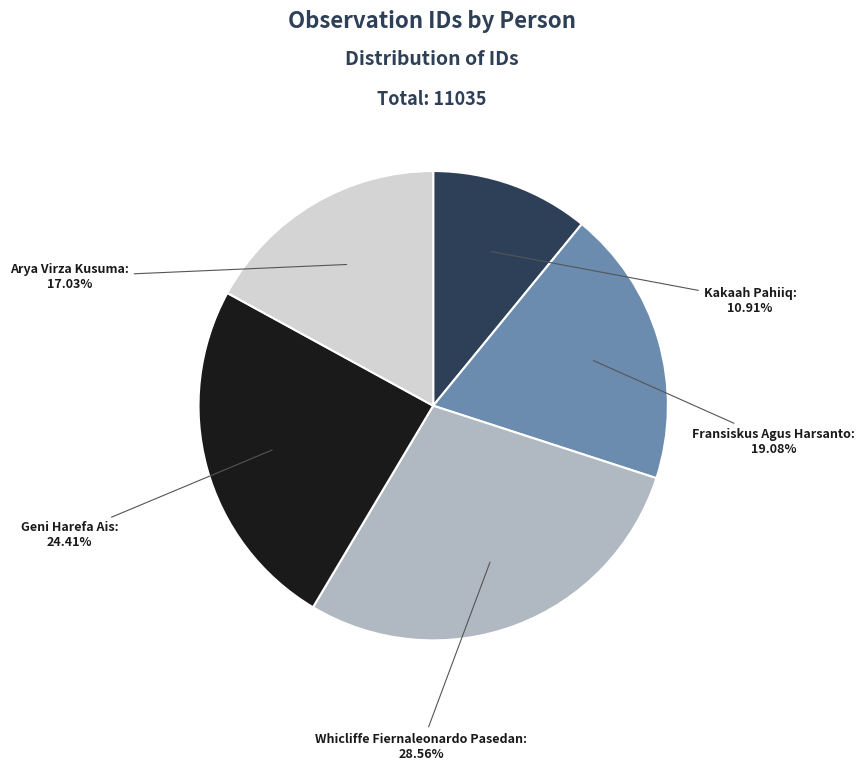

To the nearest percent, what is the difference between the largest and smallest slice percentages?

18%